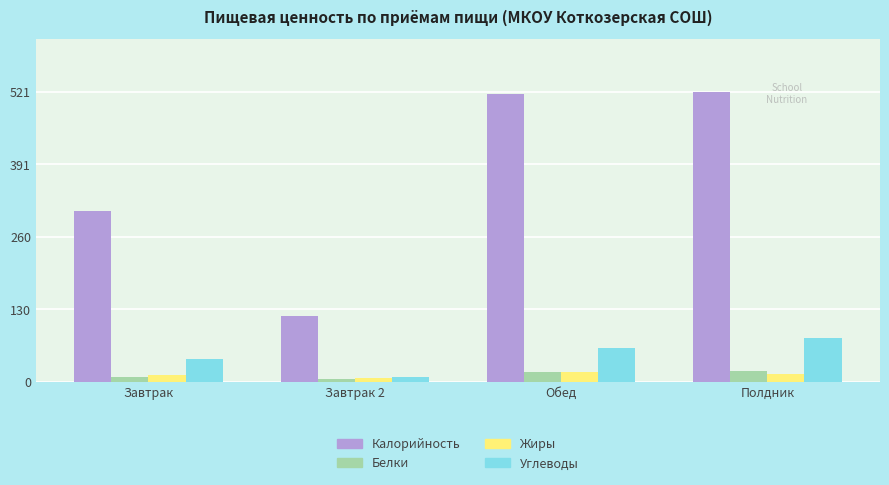

What value does the Жиры series have at Обед?

17.8